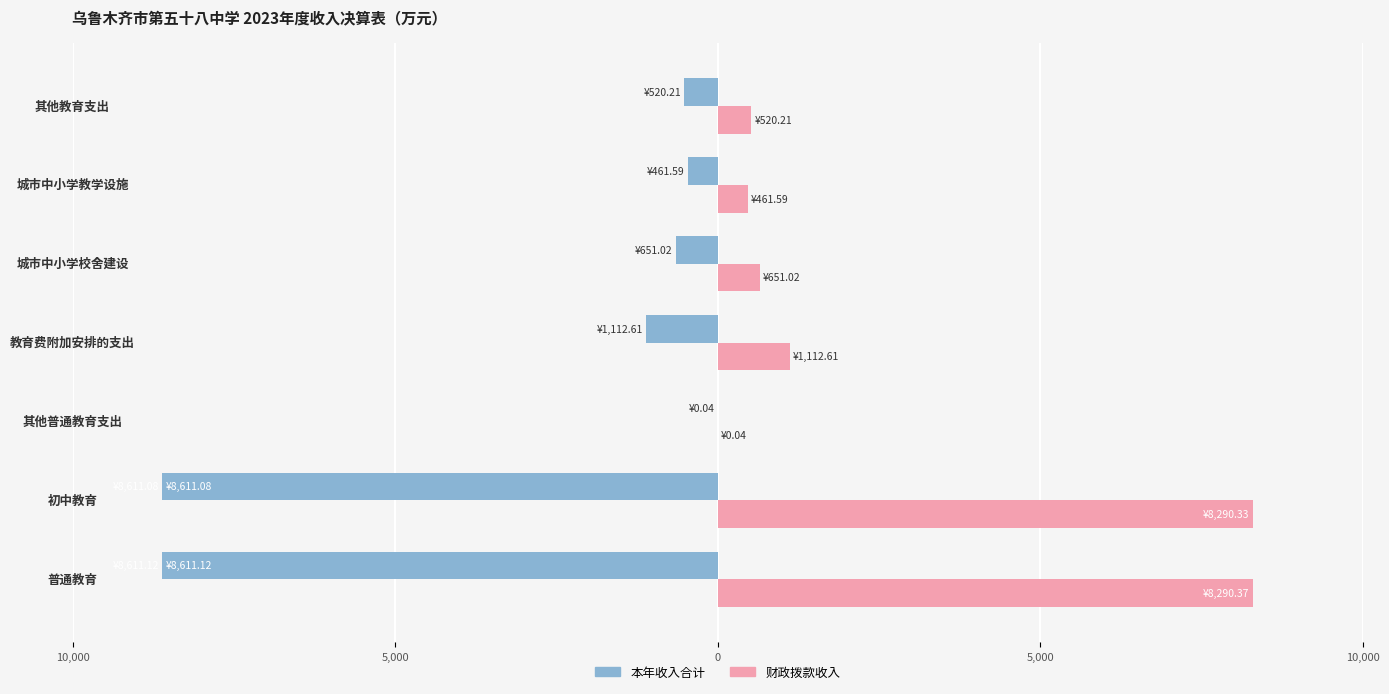

What are all the series names shown in the legend?

本年收入合计, 财政拨款收入